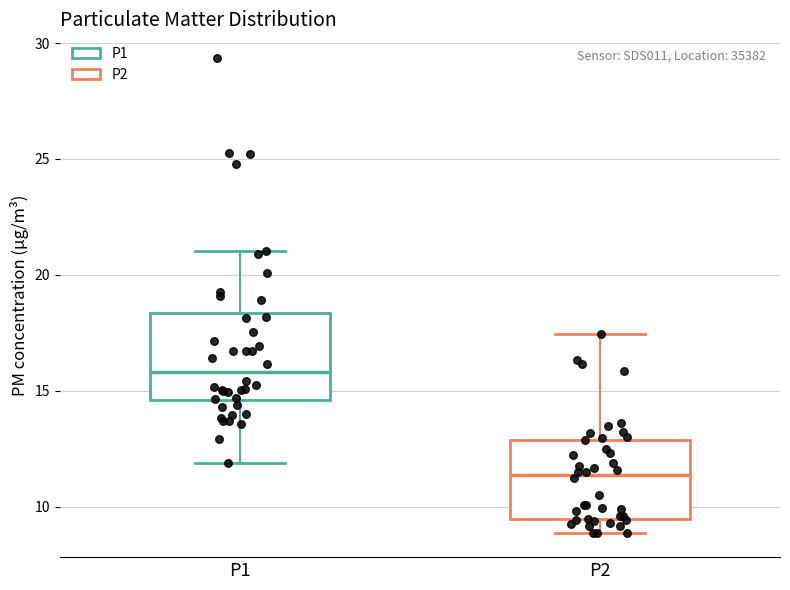

Reading left to right, transcribe this box plot: for each box, give where its median line is, the range the box spans, and where its two whiskers end, as read against the y-axis. The values are not printed on the chart, so give them approximately, as read against the axis.

P1: median 16.0, box 14.5 to 18.5, whiskers 12.0 to 21.0
P2: median 11.5, box 9.5 to 13.0, whiskers 9.0 to 17.5